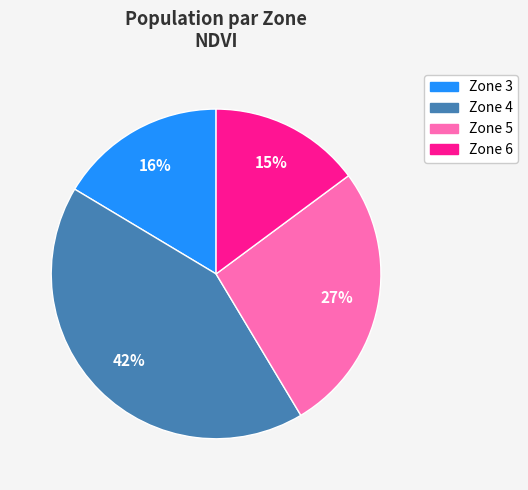

To the nearest percent, what is the average slice percentage?

25%